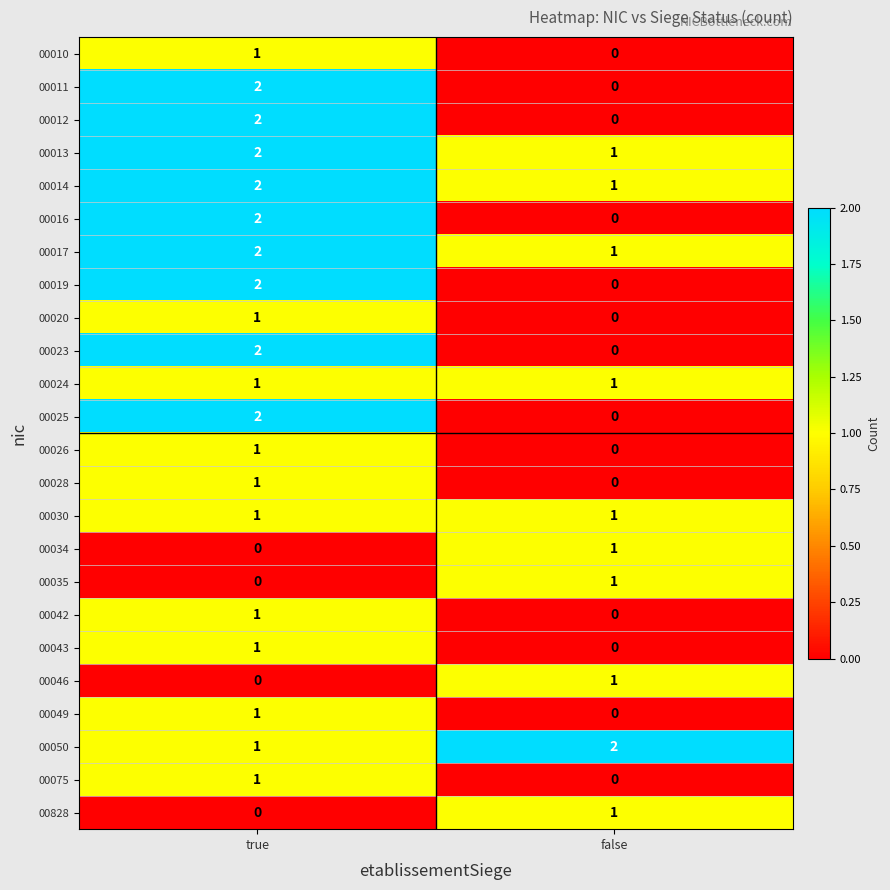

Where is 00043 nearest to the value 0?

false